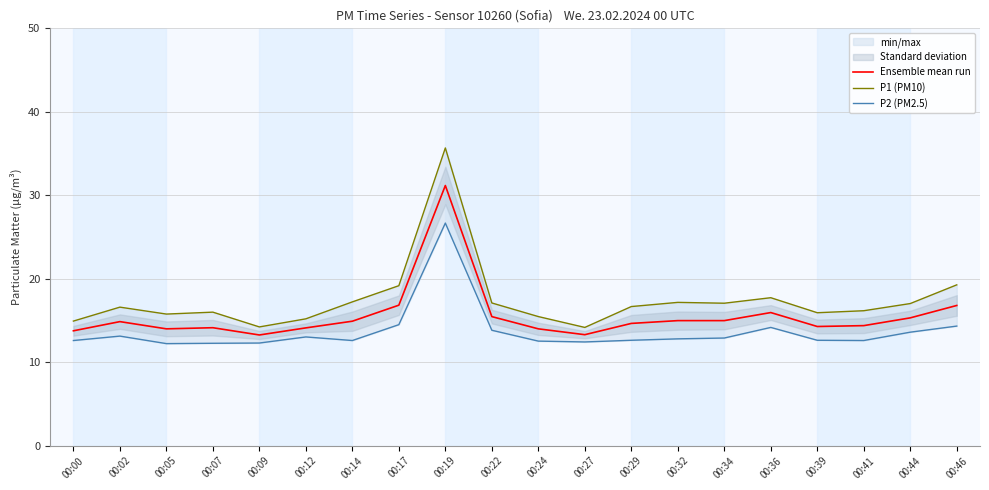

Is it true that P2 (PM2.5) equals 12.4 at 00:27?

True